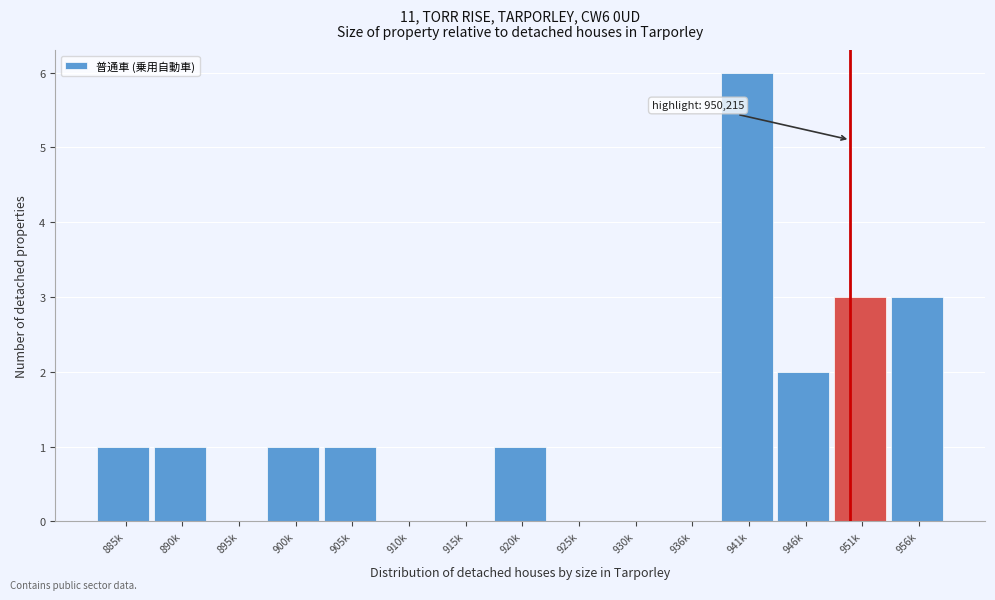

Reading right to left, list all the values displayed in this chart.

956k=3	951k=3	946k=2	941k=6	936k=0	930k=0	925k=0	920k=1	915k=0	910k=0	905k=1	900k=1	895k=0	890k=1	885k=1